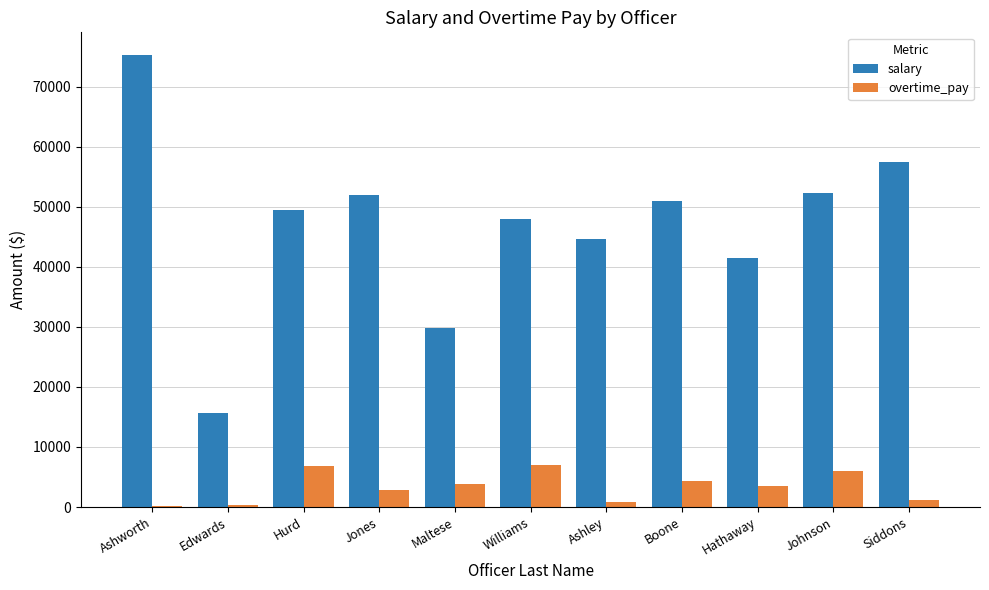

Read the overtime_pay value at Jones.

2832.1